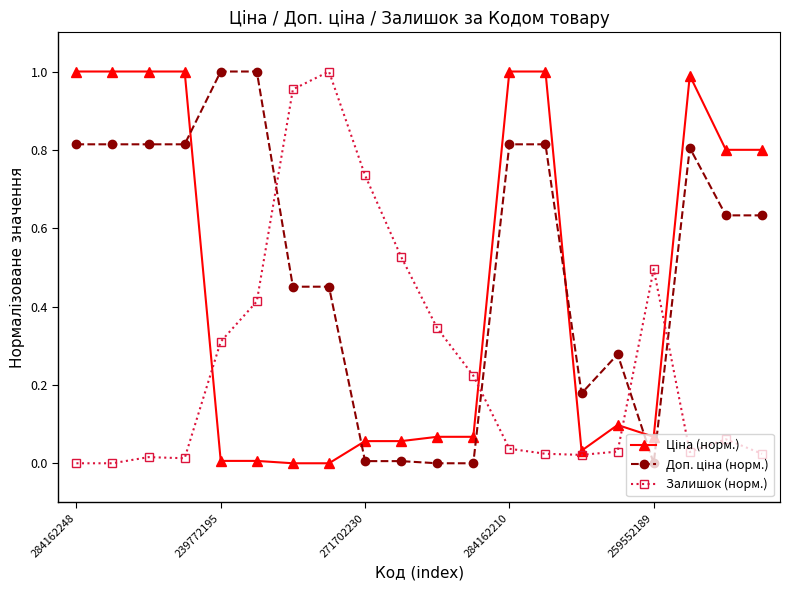

True or false: Залишок (норм.) has more than 2 interior local peaks.

True